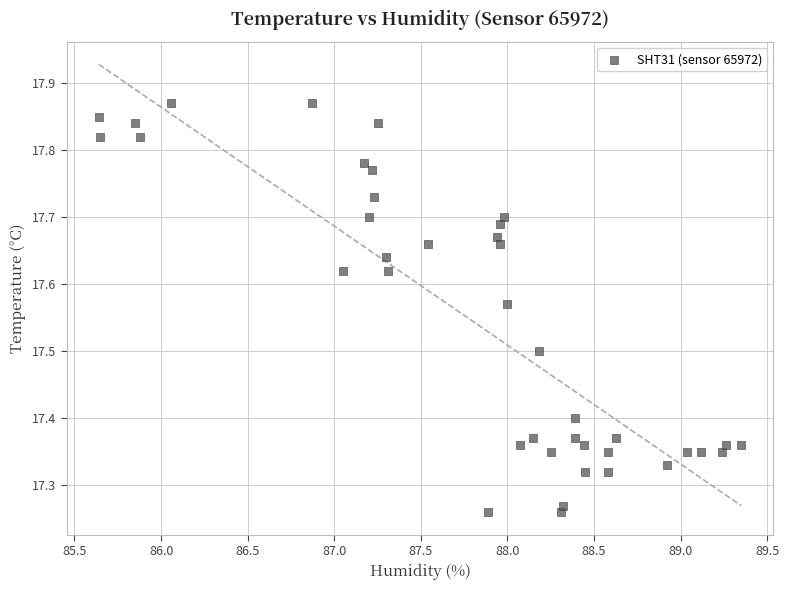

What is the range of Y values (max minus min)?

0.6